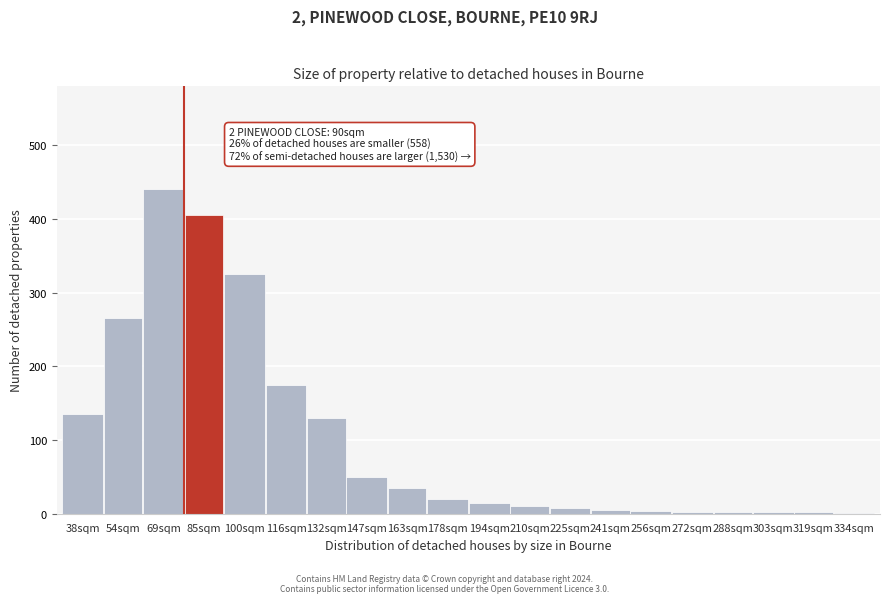

Is it true that the value at 132sqm is 223?

False